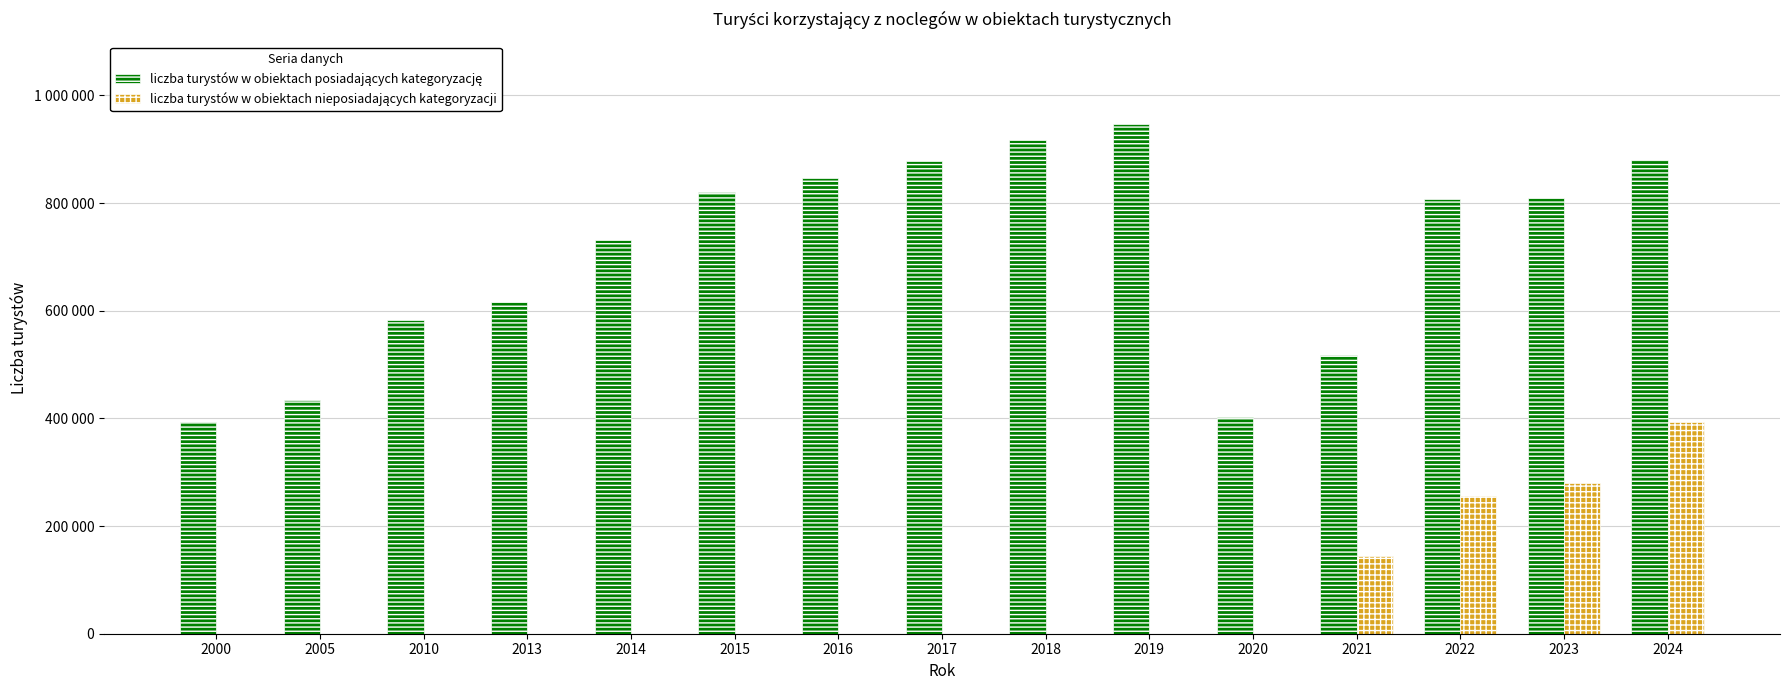

What is the value of the liczba turystów w obiektach posiadających kategoryzację bar at the 5th from the left?

731152